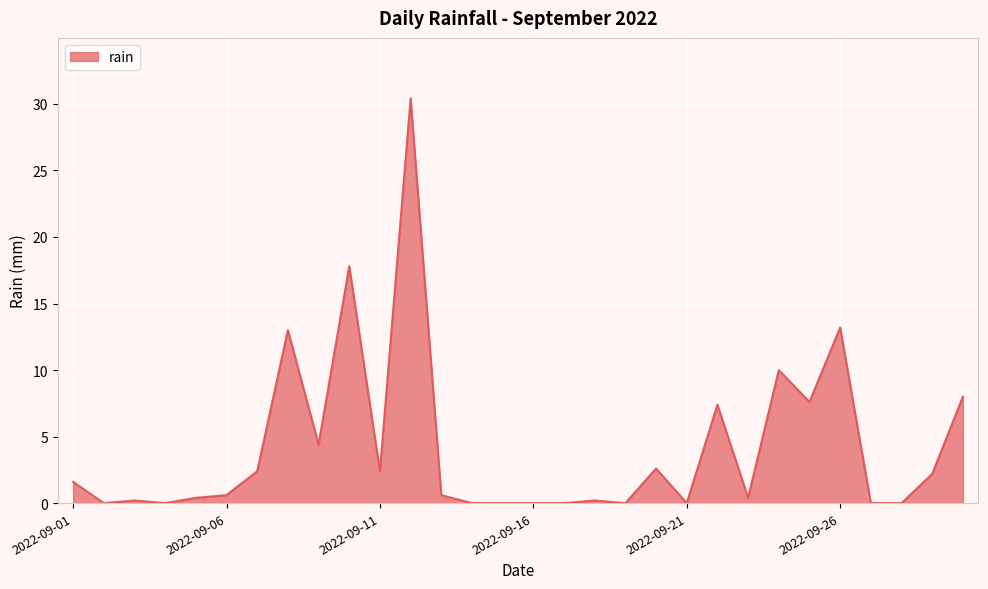

What is the maximum value shown in the chart?

30.4